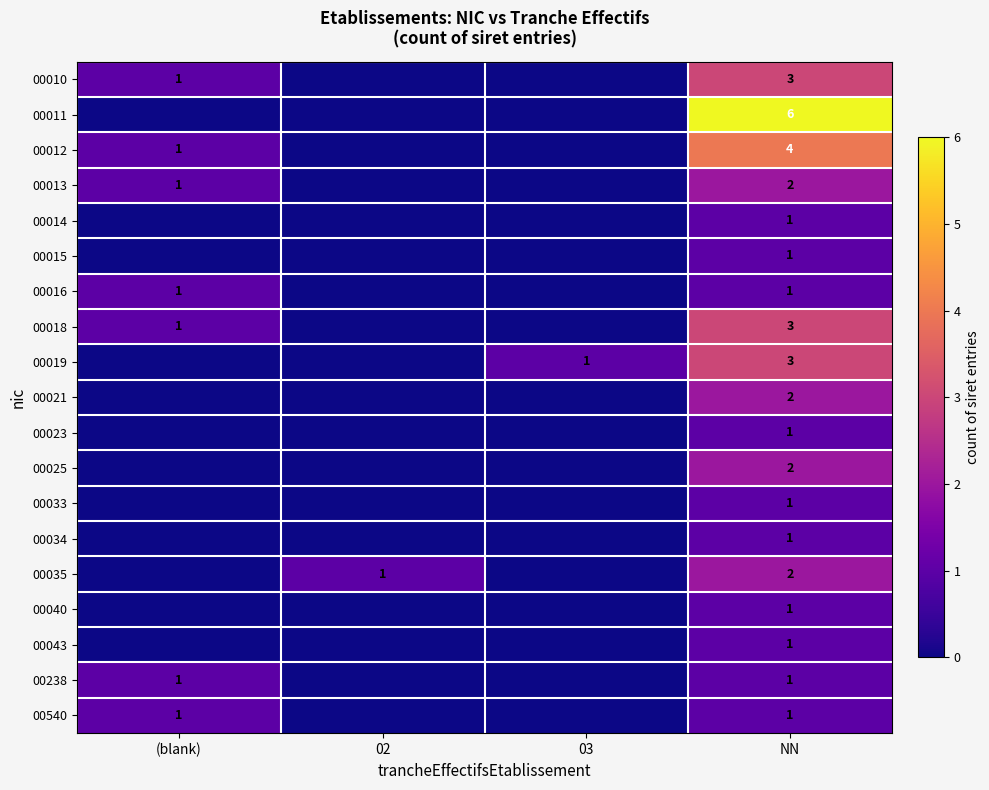

What is the difference between the 00012 values at NN and (blank)?

3